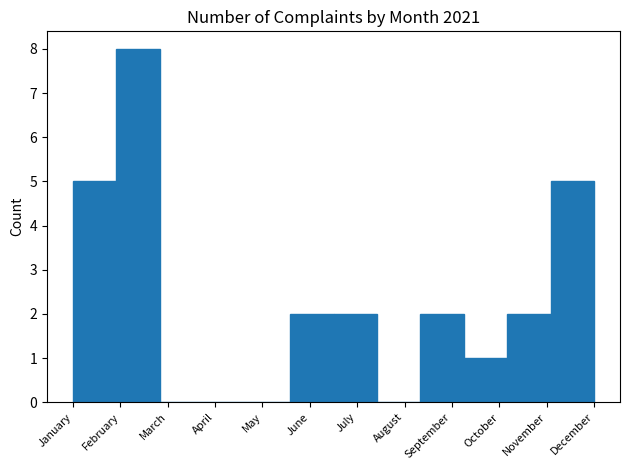

Reading left to right, what are all the values shown in this chart?

January=5	February=8	March=0	April=0	May=0	June=2	July=2	August=0	September=2	October=1	November=2	December=5